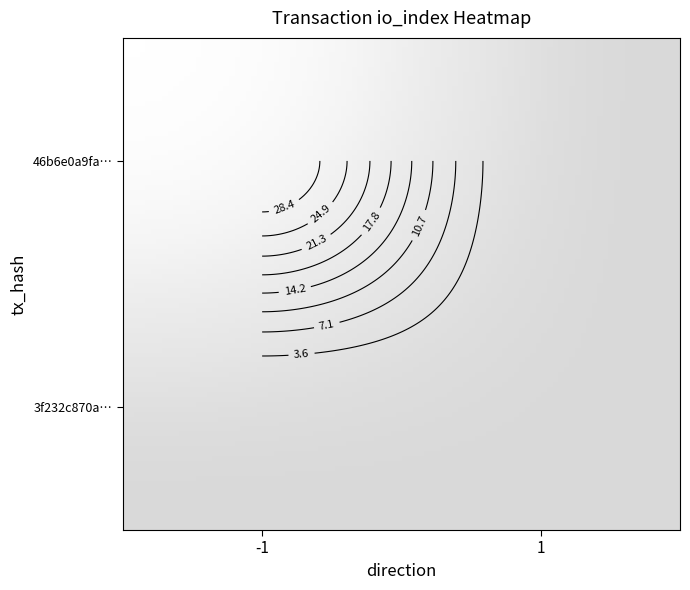

The 46b6e0a9fa00278ebcbb073ea9e48a0404cb459 series shows 56 at direction_-1. True or false?

False